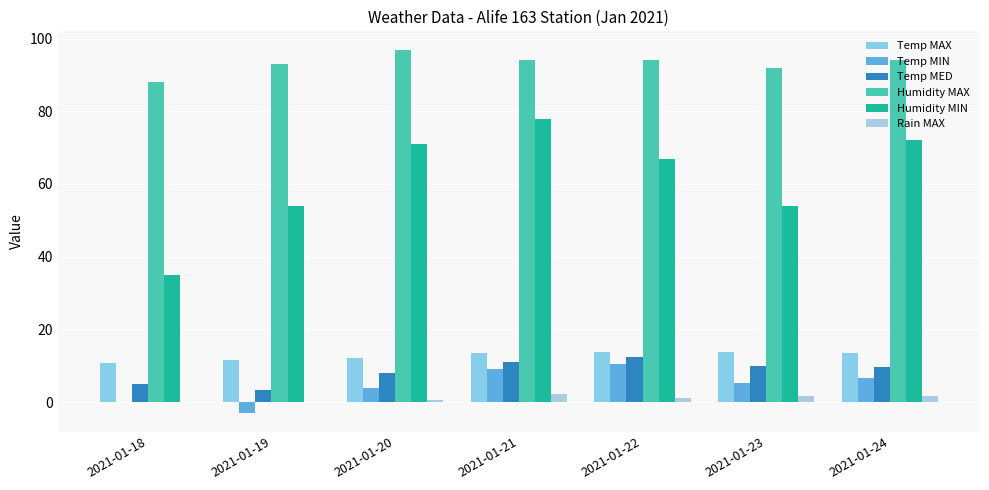

Which has a higher value, 2021-01-19 or 2021-01-22?

2021-01-22